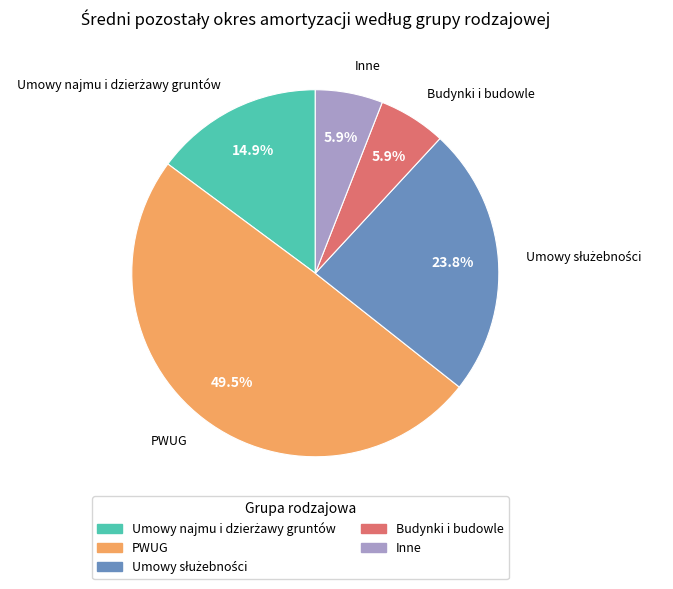

Which slice is the largest?

PWUG